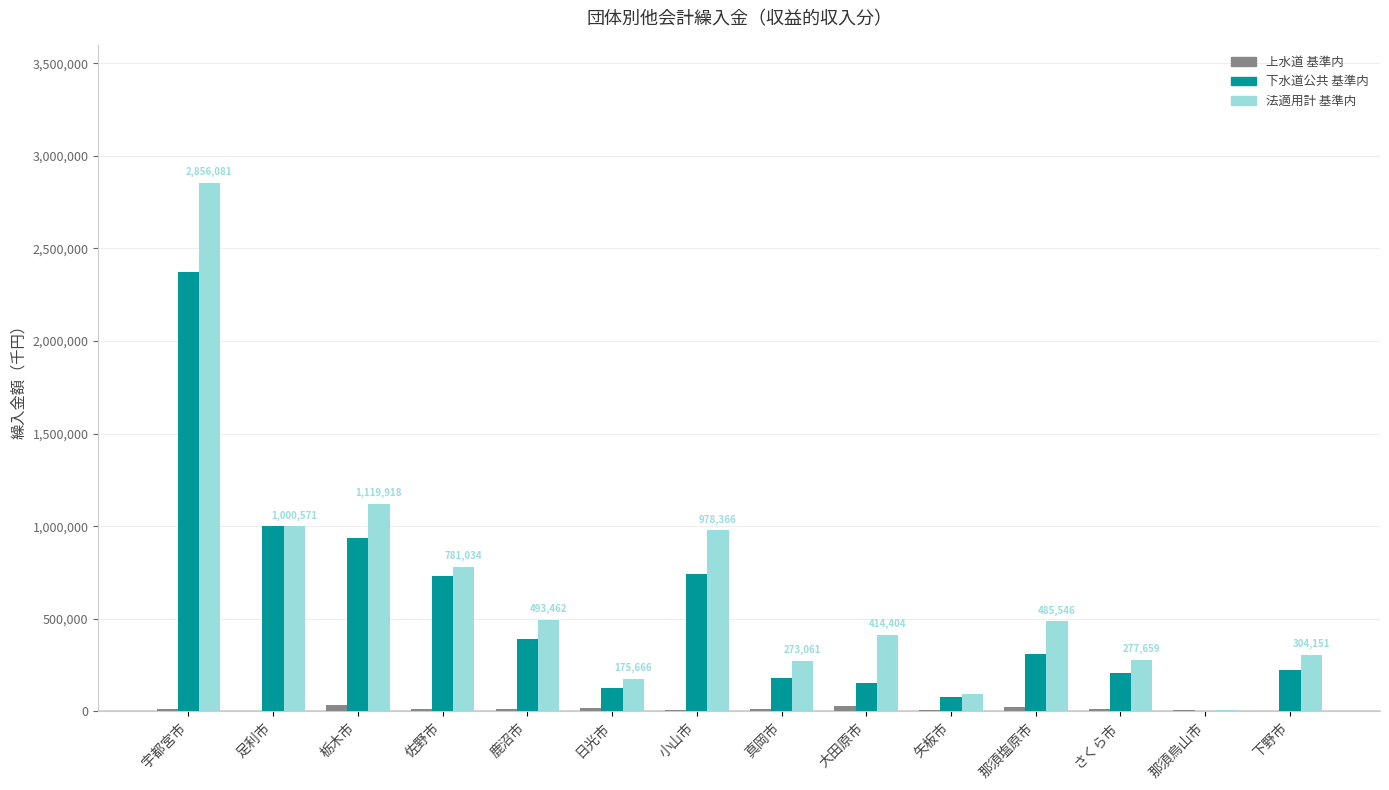

The value of 法適用計 基準内 at 真岡市 is 121292. True or false?

False